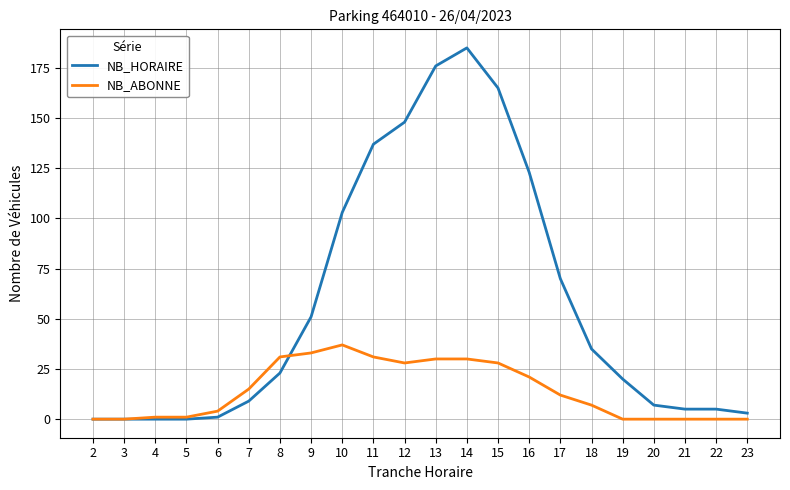

What is the greatest value displayed?

185